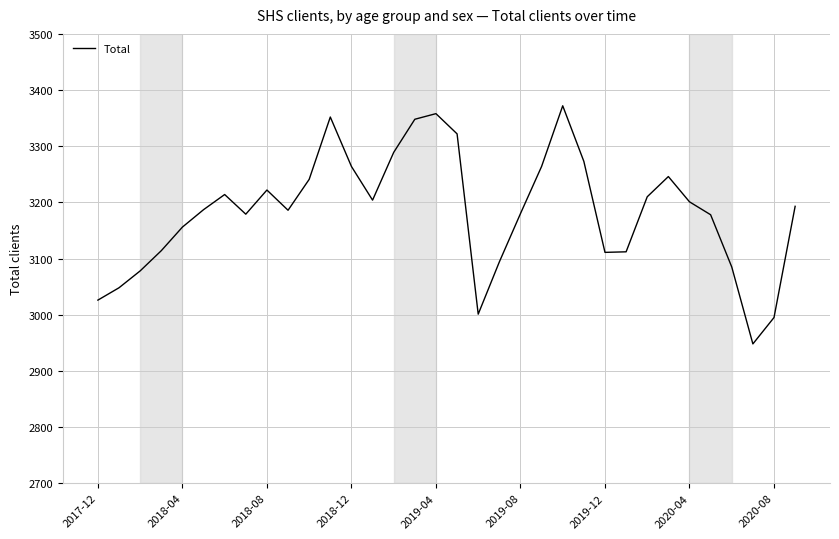

What is the difference between the maximum and minimum values?

424